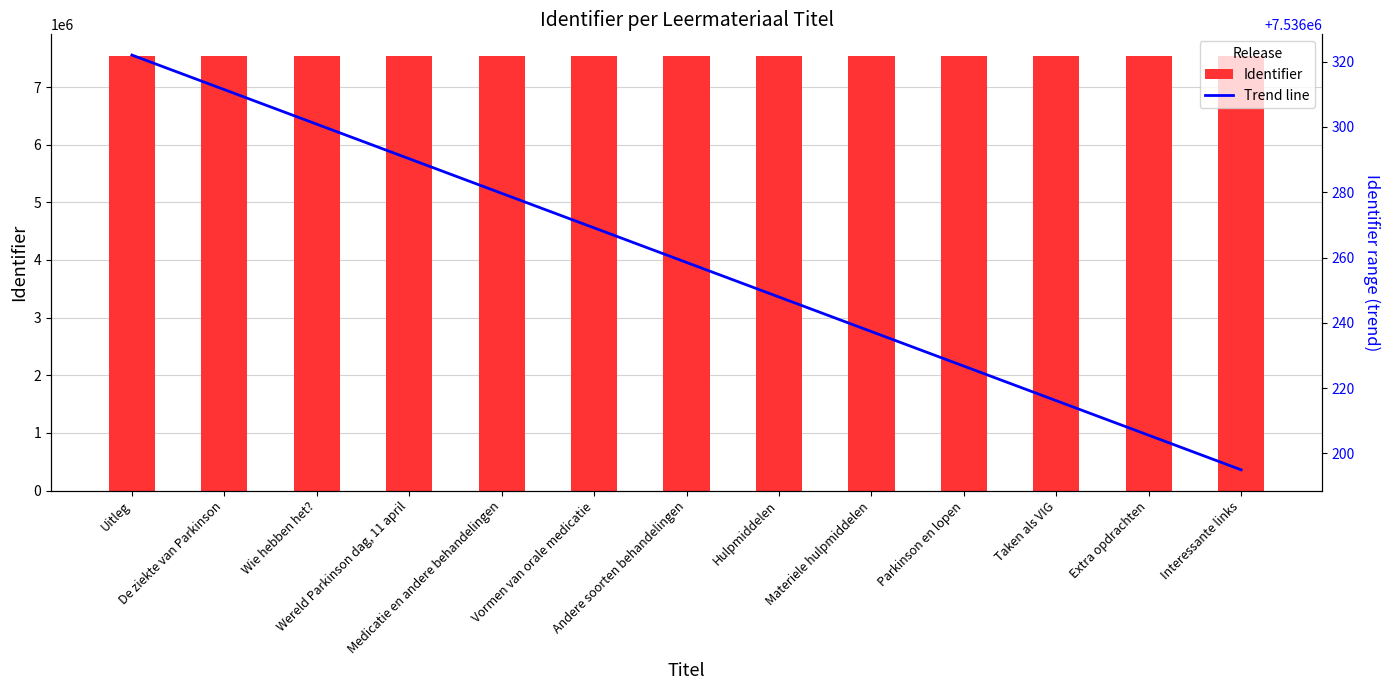

The value at Interessante links is 7536322. True or false?

True